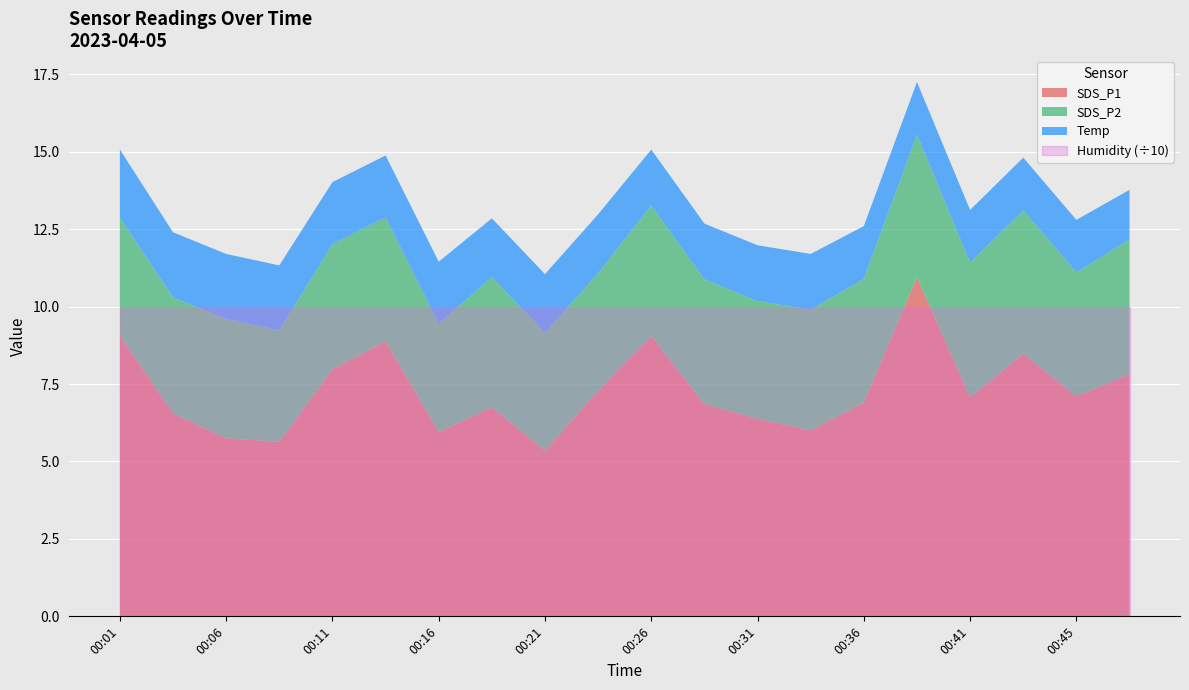

Reading left to right, list all the values displayed in this chart.

SDS_P1: 9.1	6.5	5.8	5.6	8.0	8.9	6.0	6.8	5.3	7.3	9.1	6.8	6.4	6.0	6.9	10.9	7.1	8.5	7.1	7.8
SDS_P2: 3.8	3.8	3.9	3.6	4.0	4.0	3.5	4.2	3.8	3.8	4.2	4.0	3.8	3.9	4.0	4.6	4.3	4.6	4.0	4.3
Temp: 2.2	2.1	2.1	2.1	2.0	2.0	2.0	1.9	1.9	1.9	1.8	1.8	1.8	1.8	1.7	1.7	1.7	1.7	1.7	1.6
Humidity: 99.9	99.9	99.9	99.9	99.9	99.9	99.9	99.9	99.9	99.9	99.9	99.9	99.9	99.9	99.9	99.9	99.9	99.9	99.9	99.9